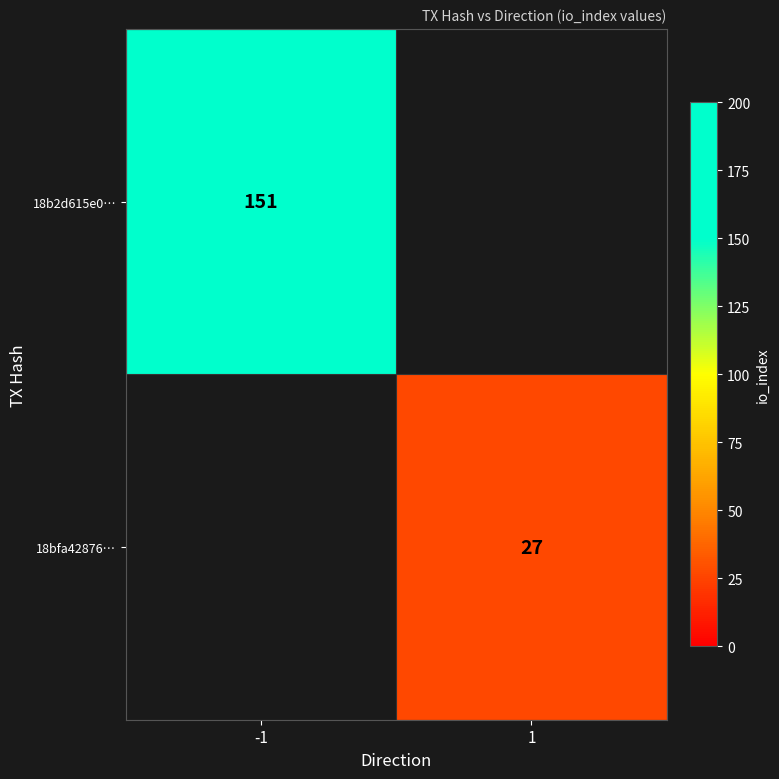

Is the value of 18b2d615e0… at -1 greater than the value of 18bfa42876… at 1?

Yes